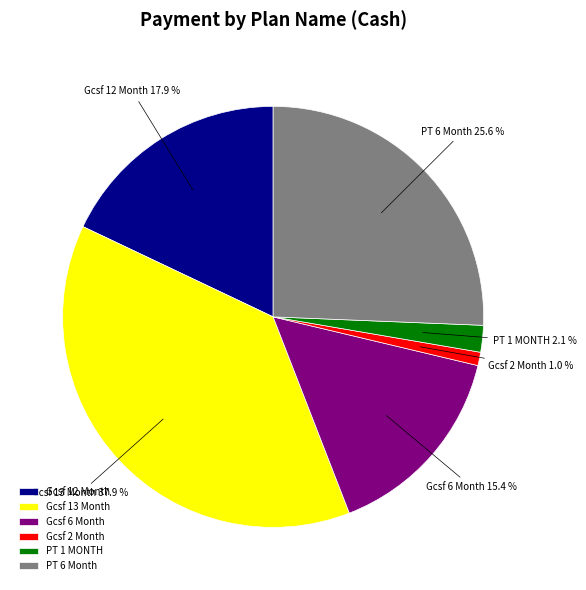

Count the number of slices in the pie.

6